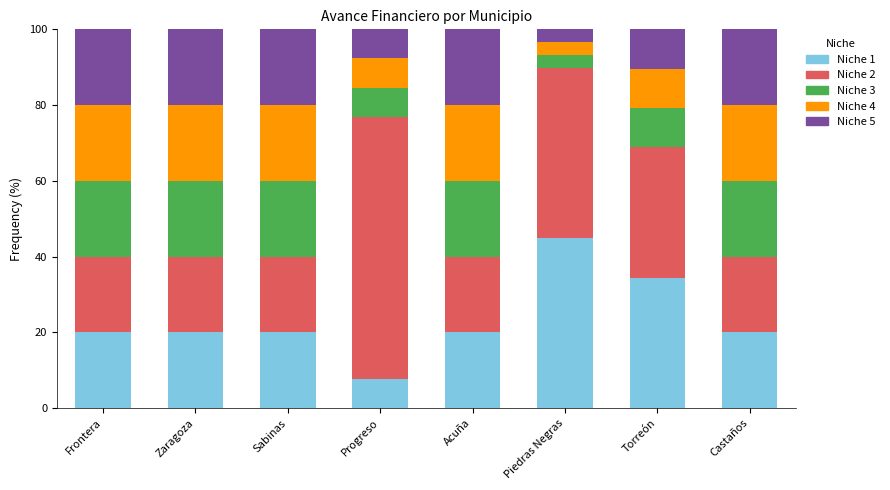

How many categories are shown in the chart?

8